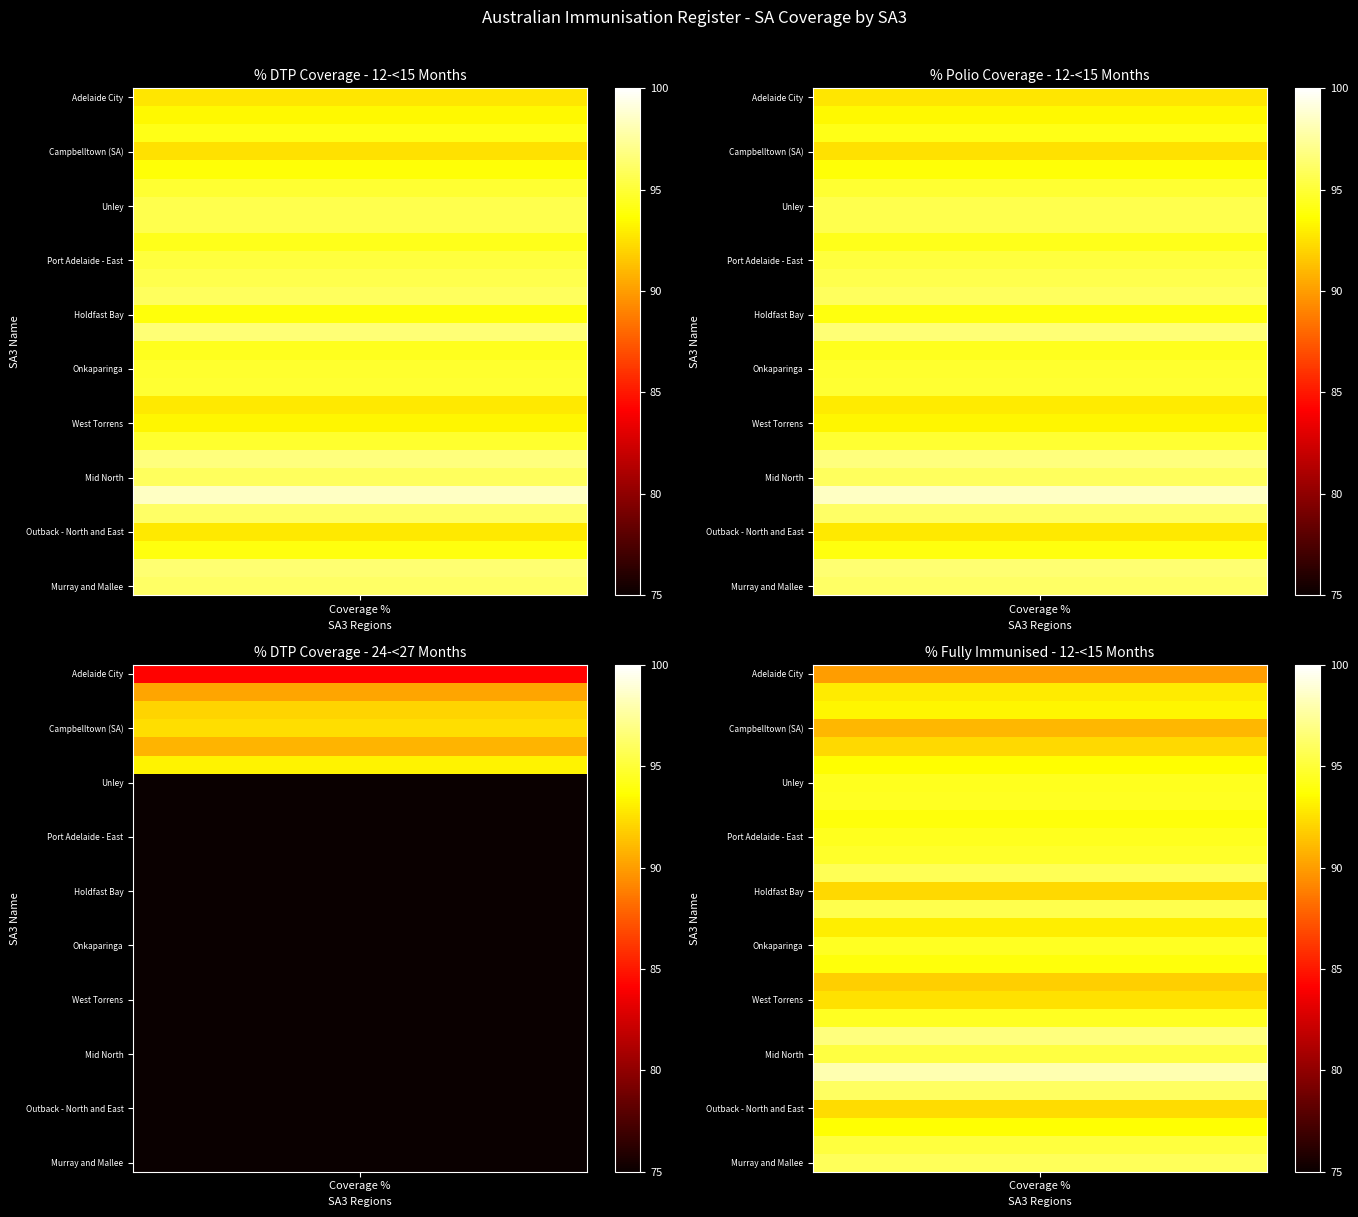

The value of Unley at 0 is 95.6. True or false?

True